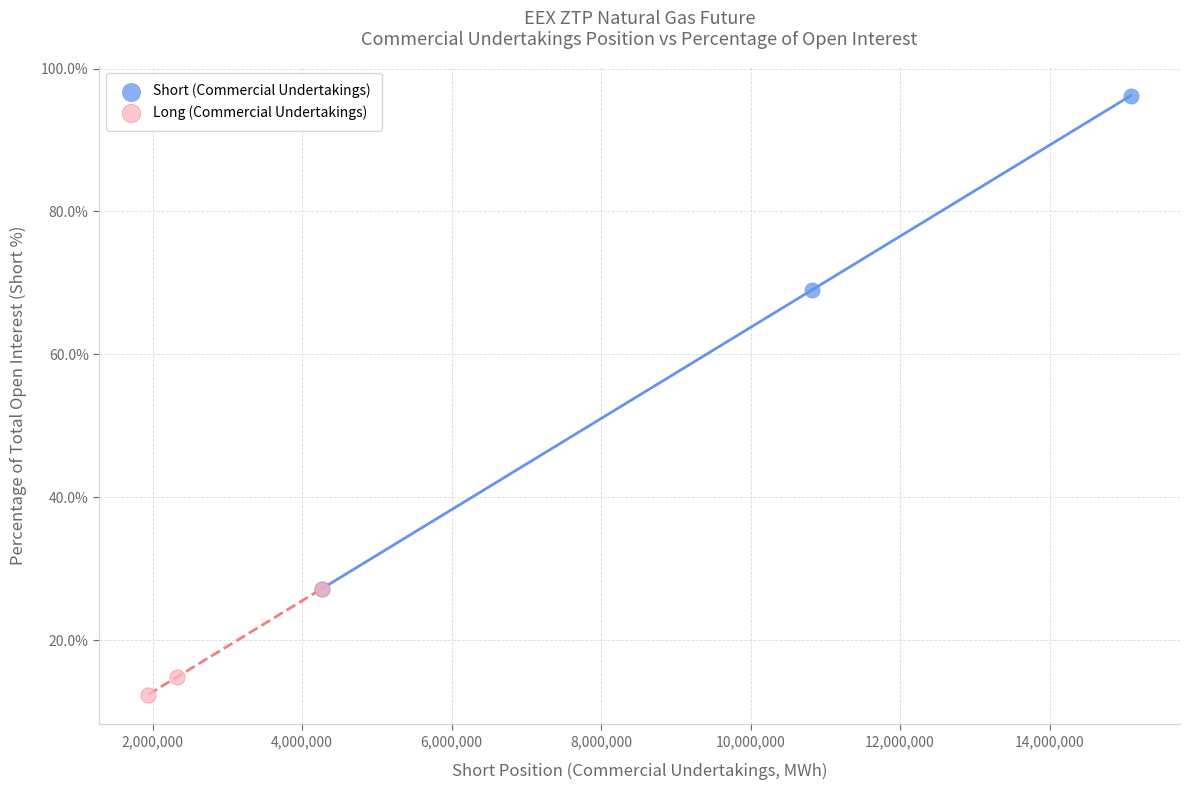

Which series reaches the minimum Y coordinate?

Long (Commercial Undertakings)